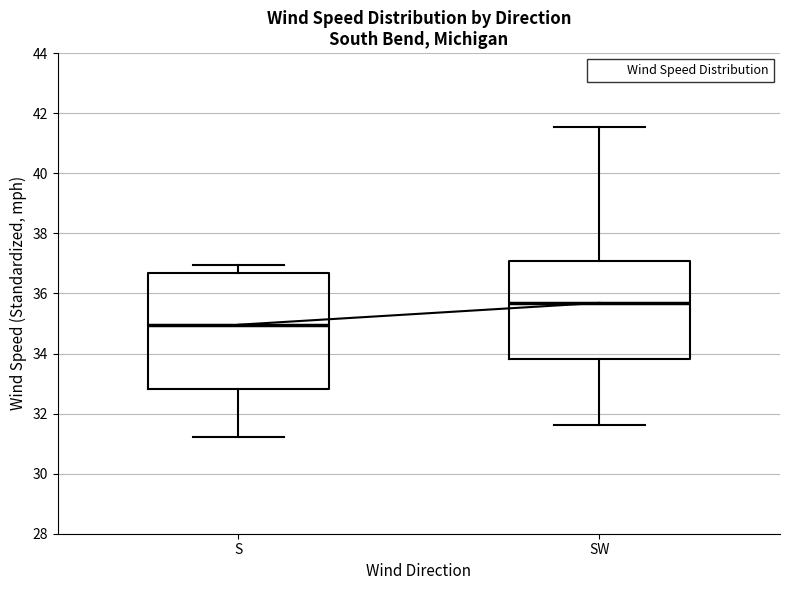

Reading left to right, read every box against the y-axis: the position of its median line, the range the box covers, and the ends of its whiskers. The values are not printed on the chart, so give them approximately, as read against the axis.

S: median 35.0, box 32.8 to 36.6, whiskers 31.2 to 37.0
SW: median 35.6, box 33.8 to 37.0, whiskers 31.6 to 41.6